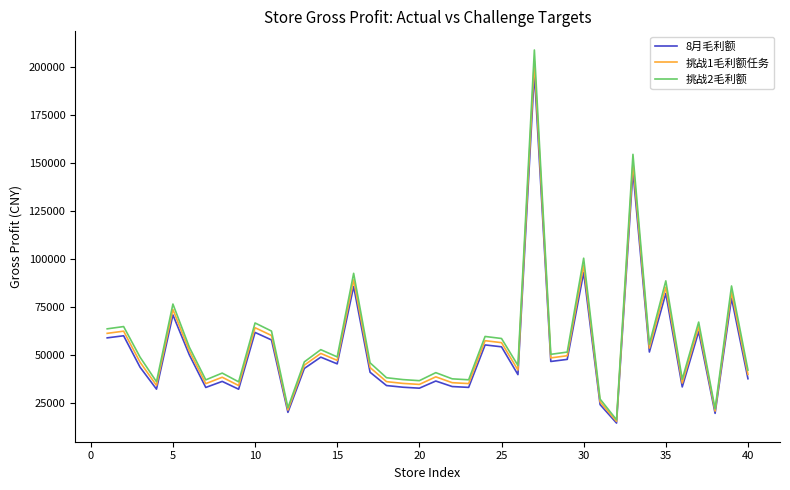

At how many categories does at least one series exceed 122364?

2